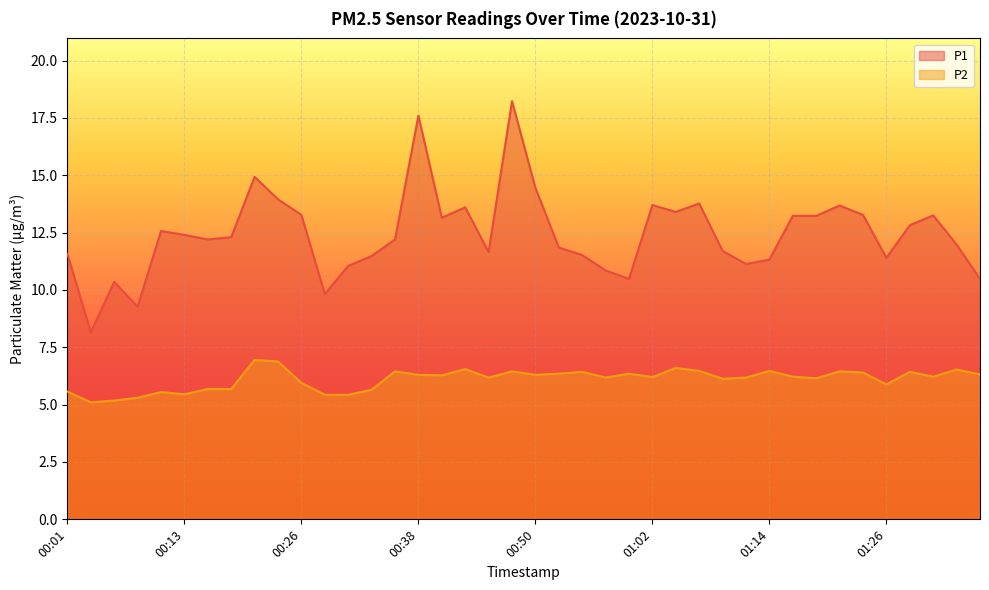

Is the value of P1 at 00:48 greater than the value of P2 at 00:33?

Yes